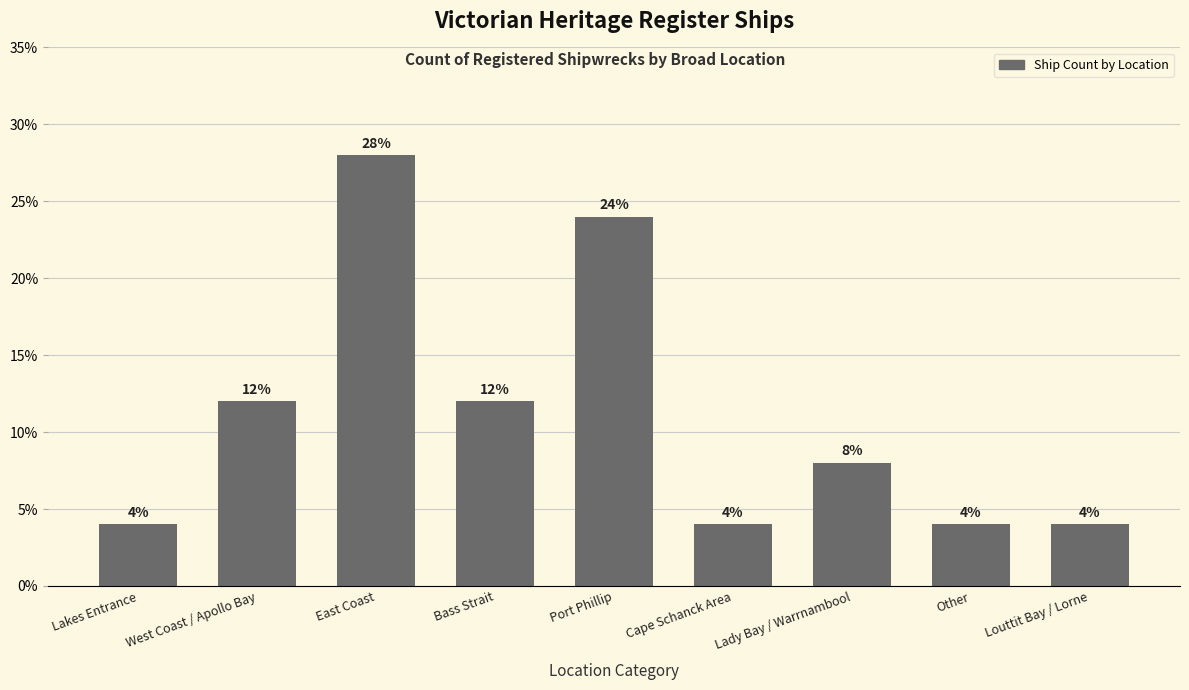

What is the maximum value shown in the chart?

28.0